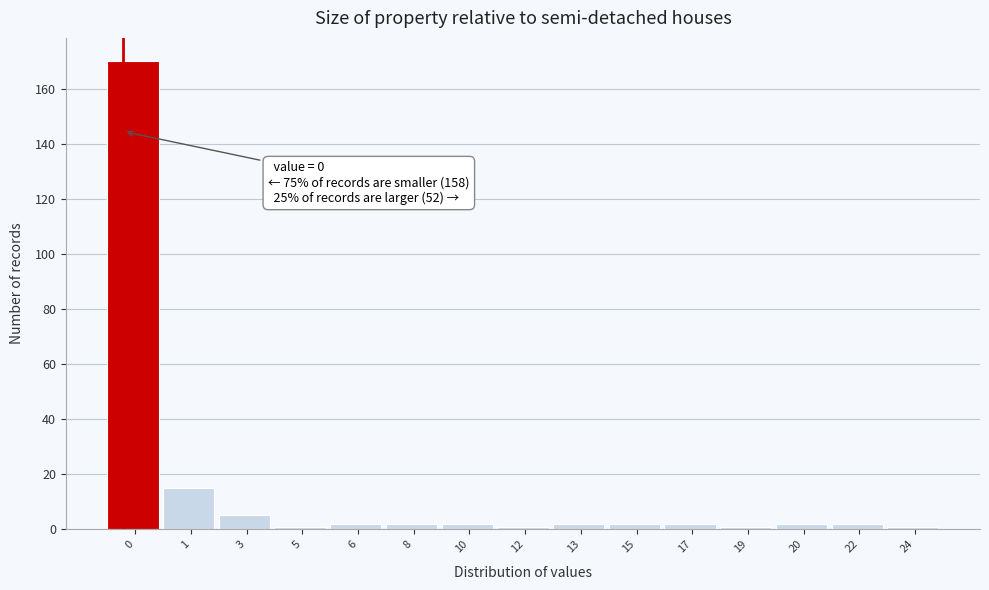

Reading left to right, transcribe all the data shown in this chart.

170	15	5	1	2	2	2	1	2	2	2	1	2	2	1